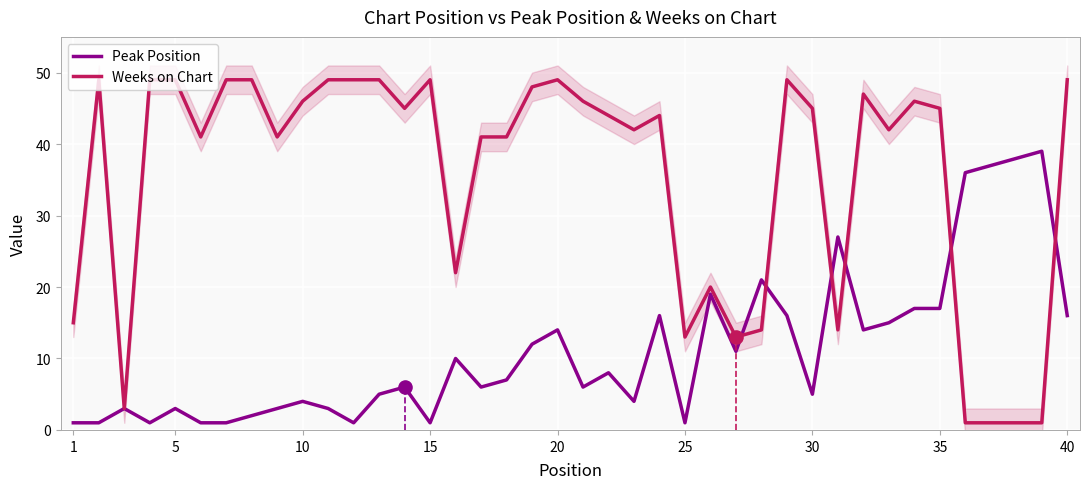

What are all the series names shown in the legend?

Peak Position, Weeks on Chart